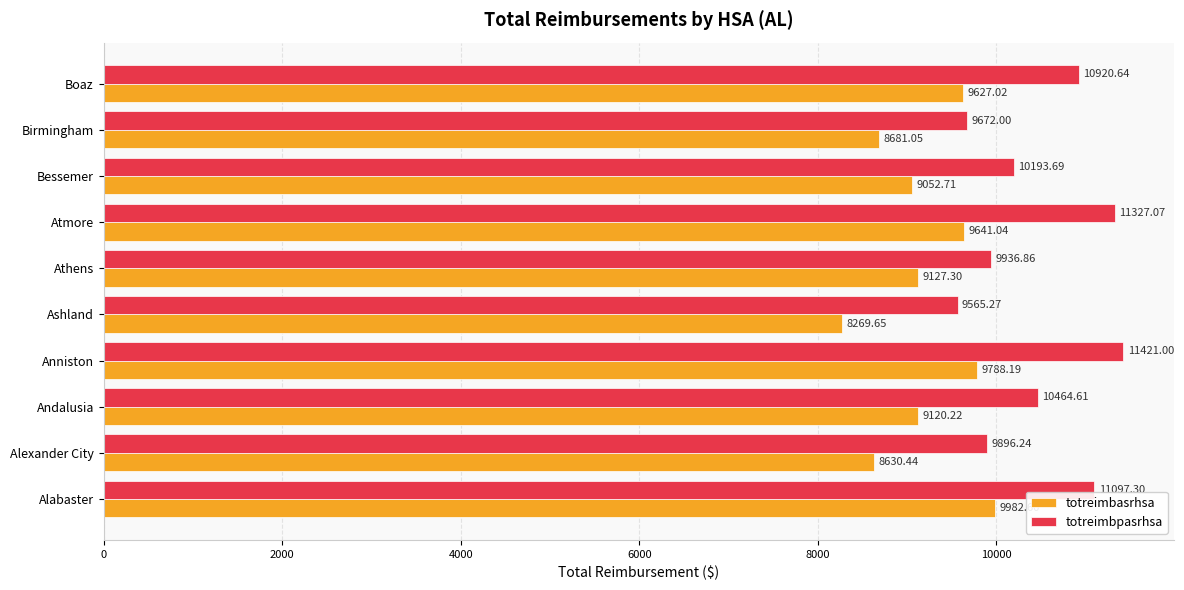

How many values in the totreimbpasrhsa series are below 10464?

5